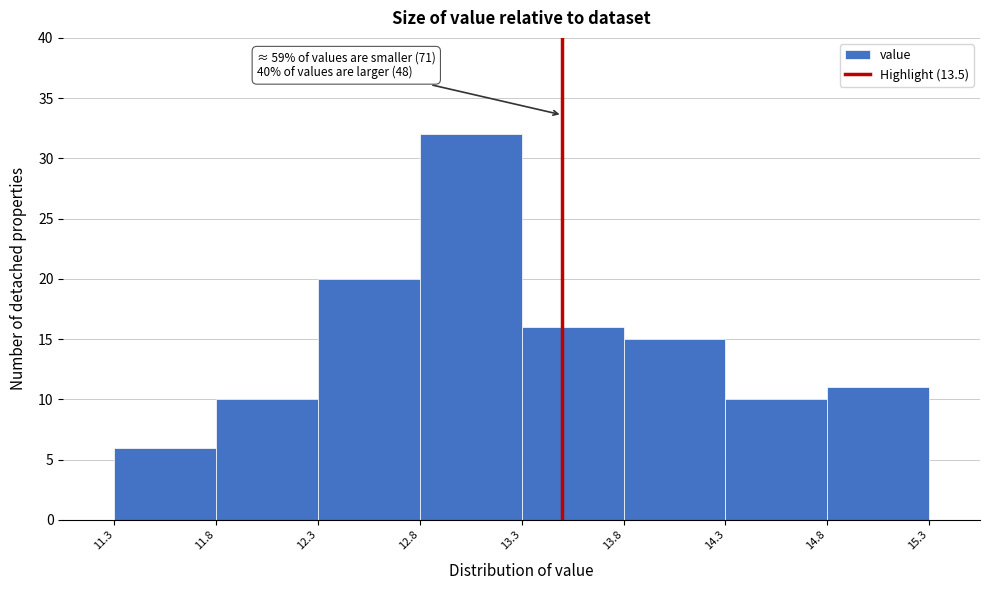

Which range on the x-axis has the tallest bar?

12.8 to 13.3